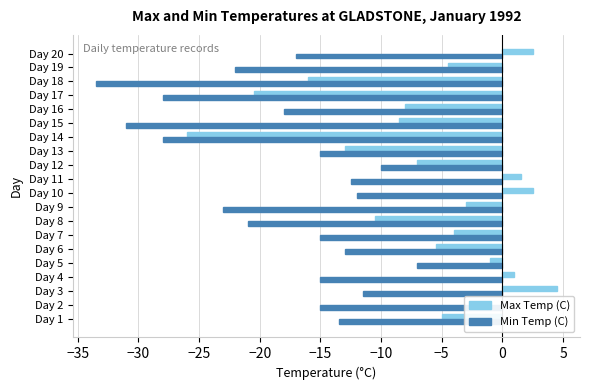

What is the highest value of the Max Temp (C) series?

4.5